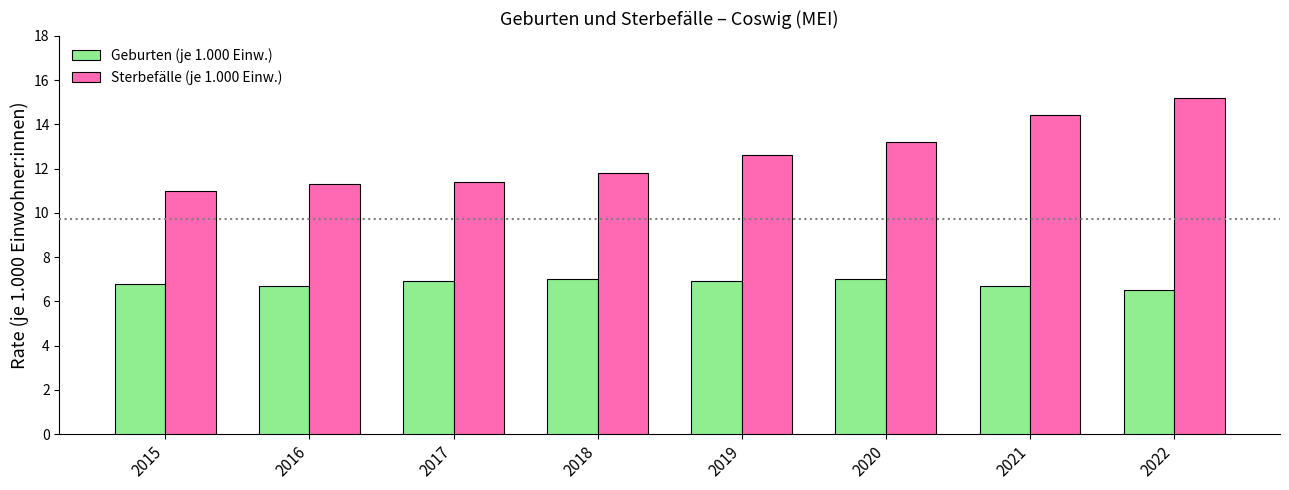

What is the difference between the second highest and minimum values in the Sterbefälle (je 1.000 Einw.) series?

3.4